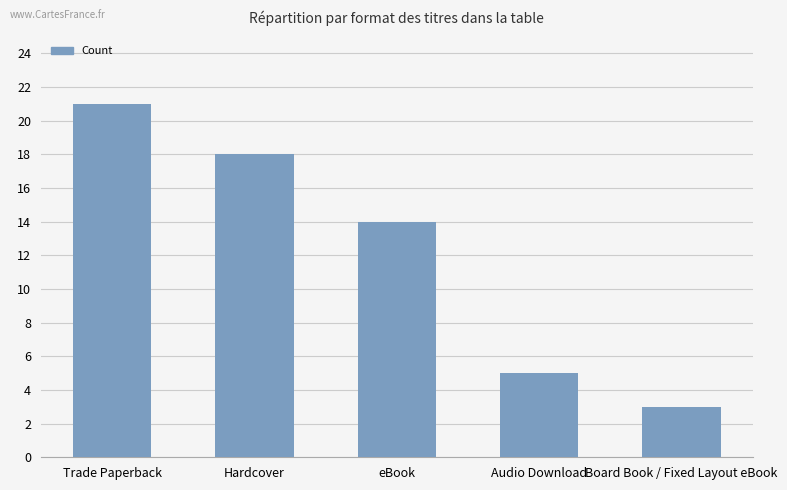

How many data points does each series have?

5